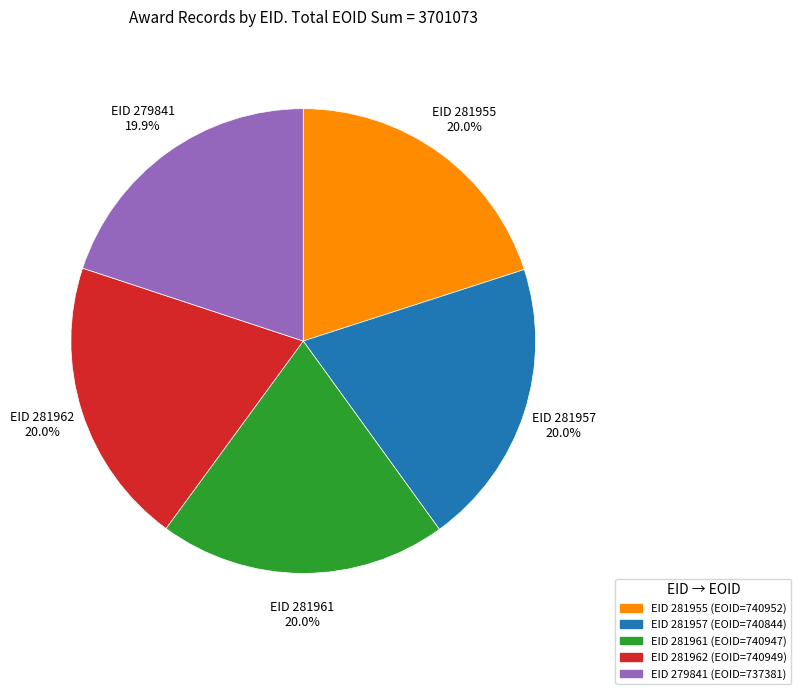

Does EID 281955 represent more than half of the total?

No